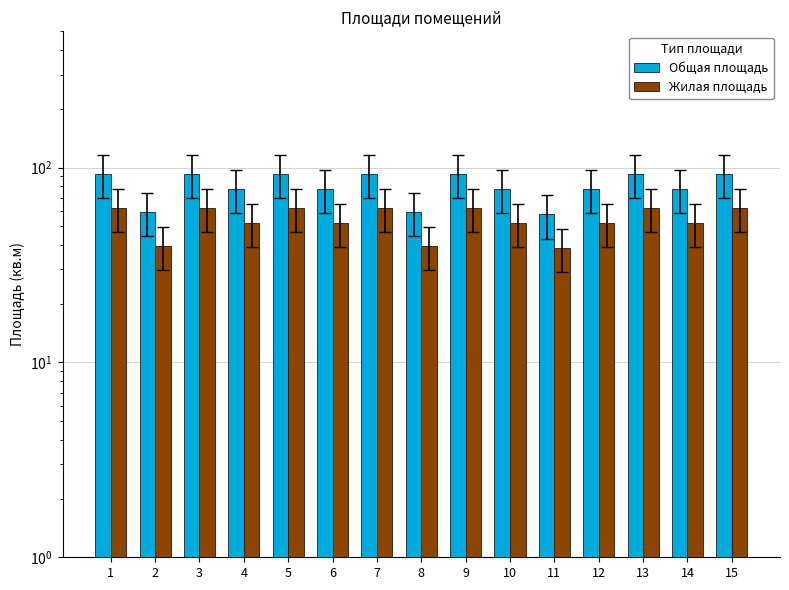

What is the difference between the maximum and second lowest values in the Жилая площадь series?

22.4